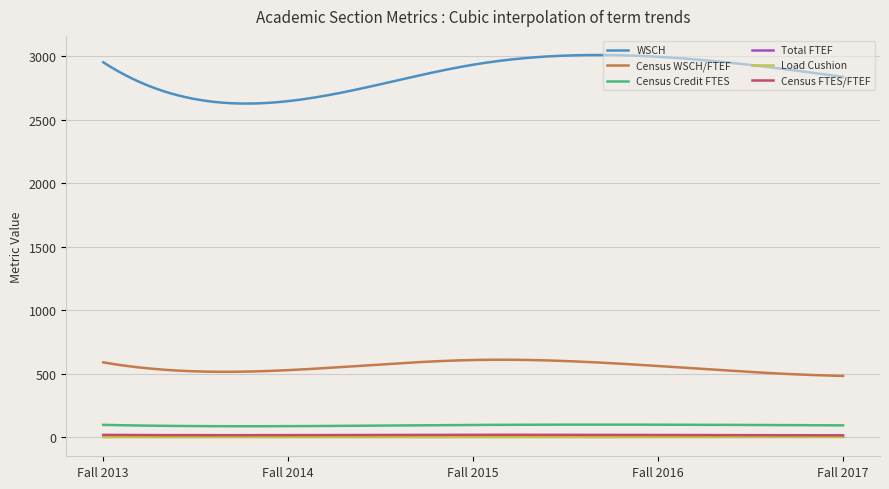

Which series has the widest spread of values?

WSCH